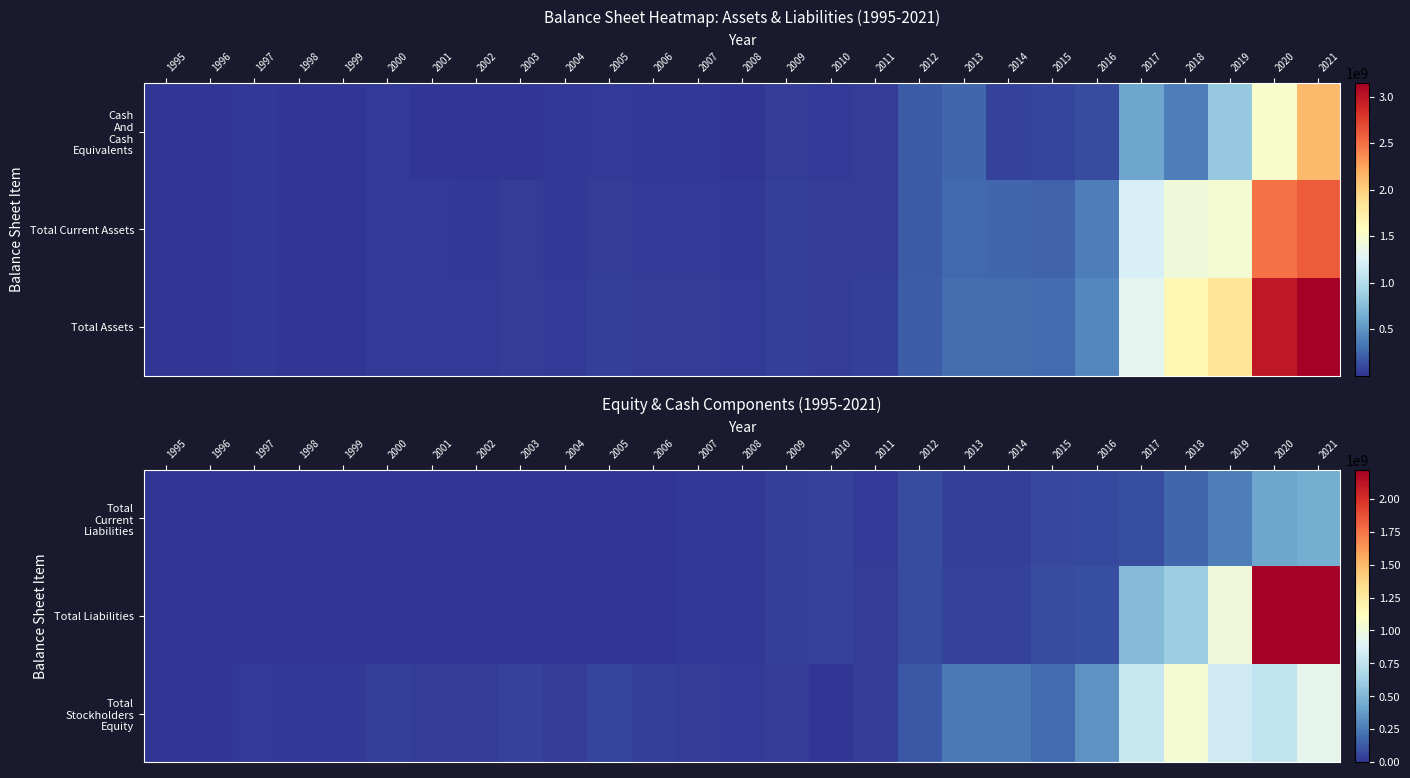

Is the value of Total Stockholders Equity at 2000 greater than the value of Total Liabilities at 2010?

No